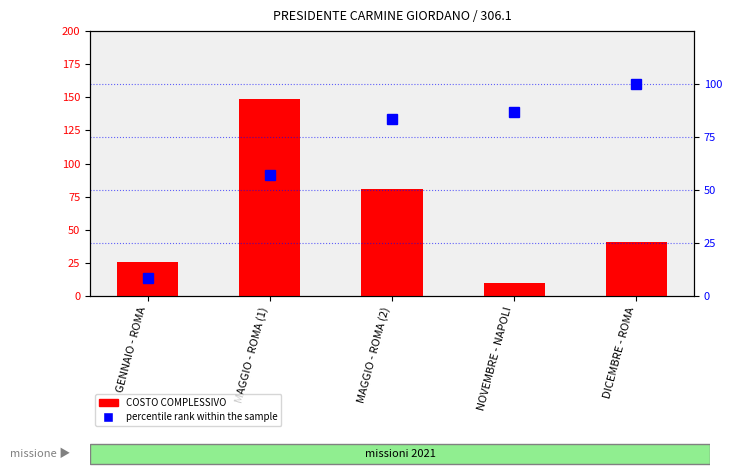

At which category does the chart reach its minimum across all series?

GENNAIO - ROMA